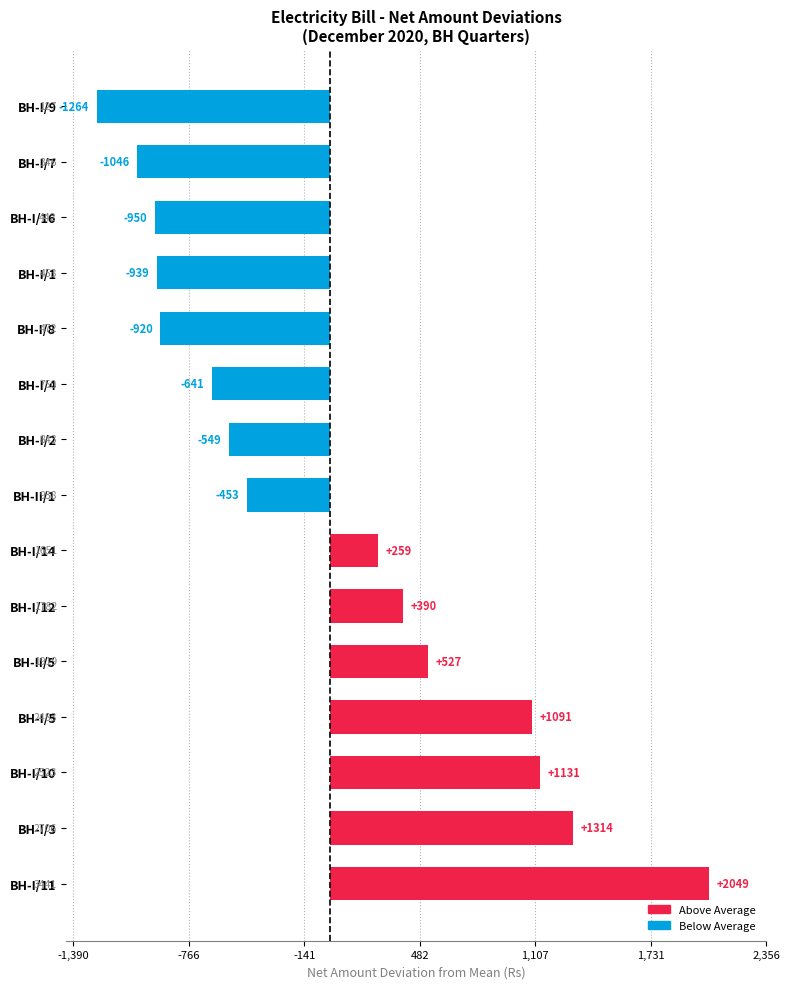

At which label is the value closest to 392?

BH-I/12